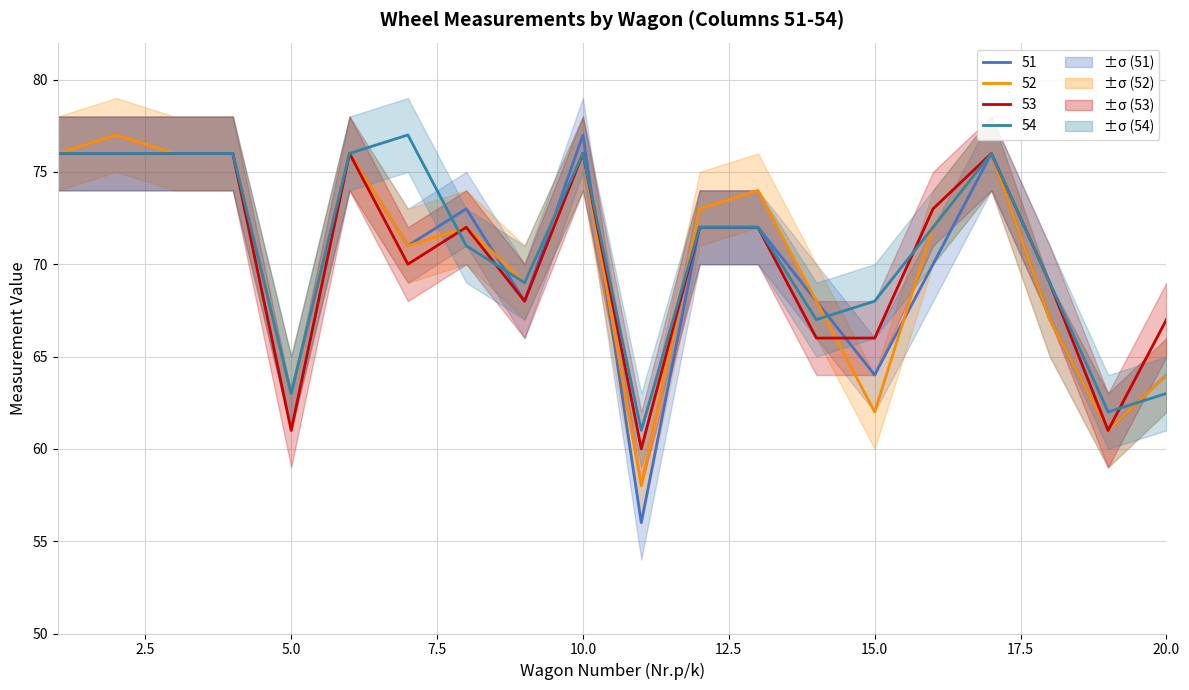

At which label does 51 first exceed 72?

1